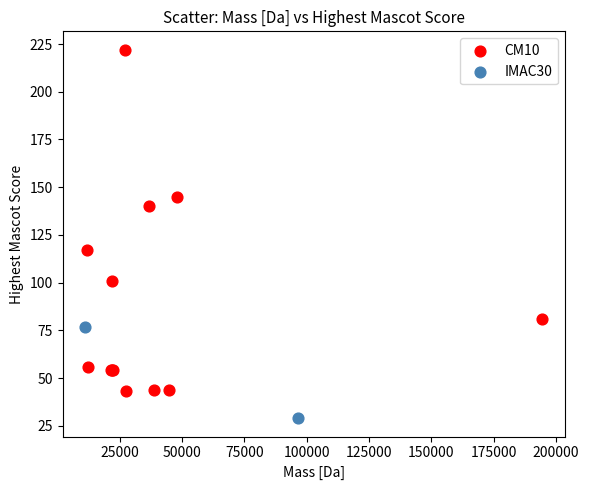

What are all the series names shown in the legend?

CM10, IMAC30